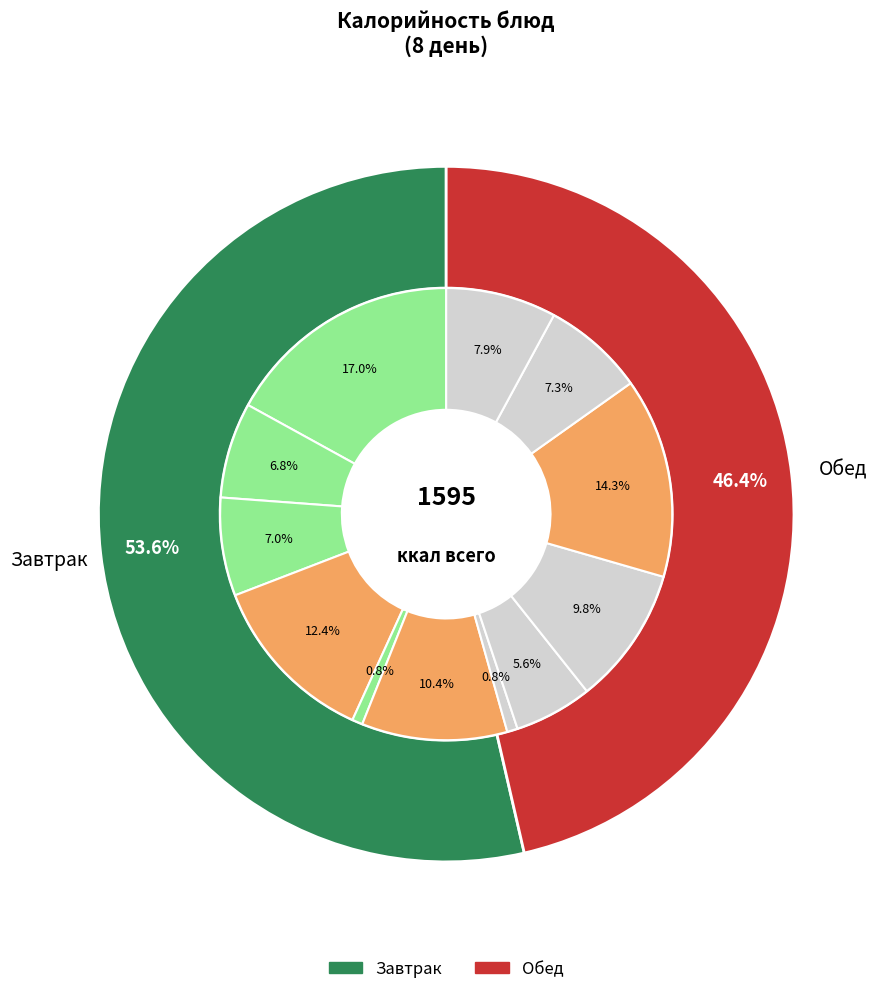

Does огурцы свежие represent more than half of the total?

No